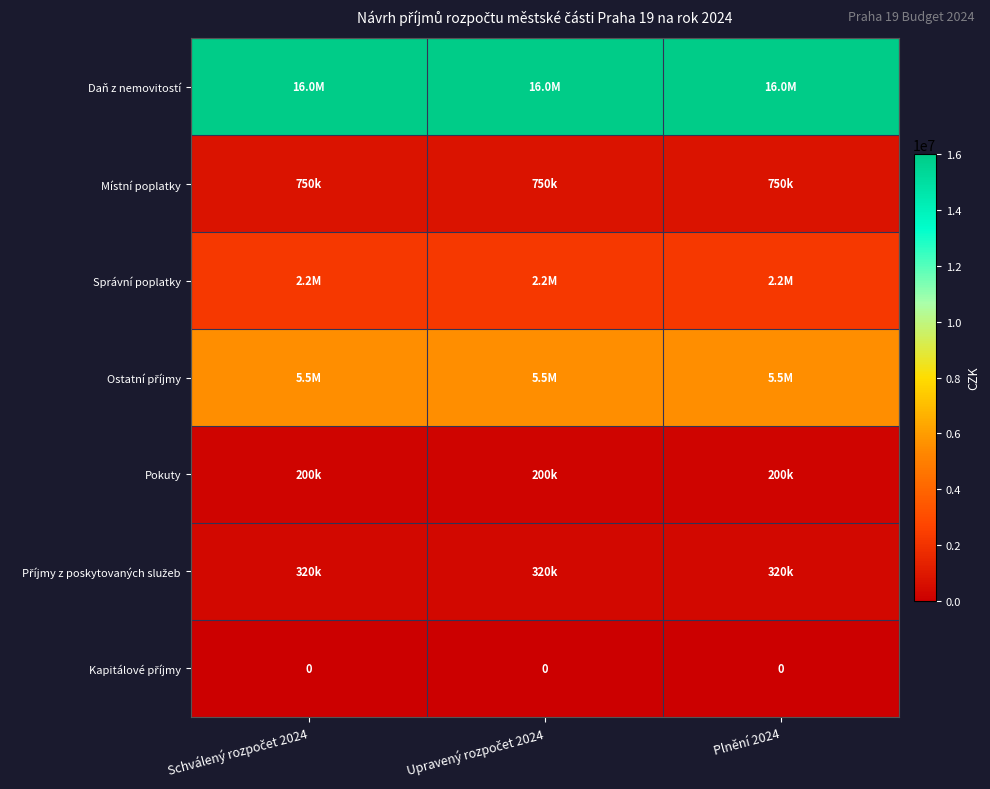

What is the difference between the highest and lowest values at Plnění 2024?

16000000